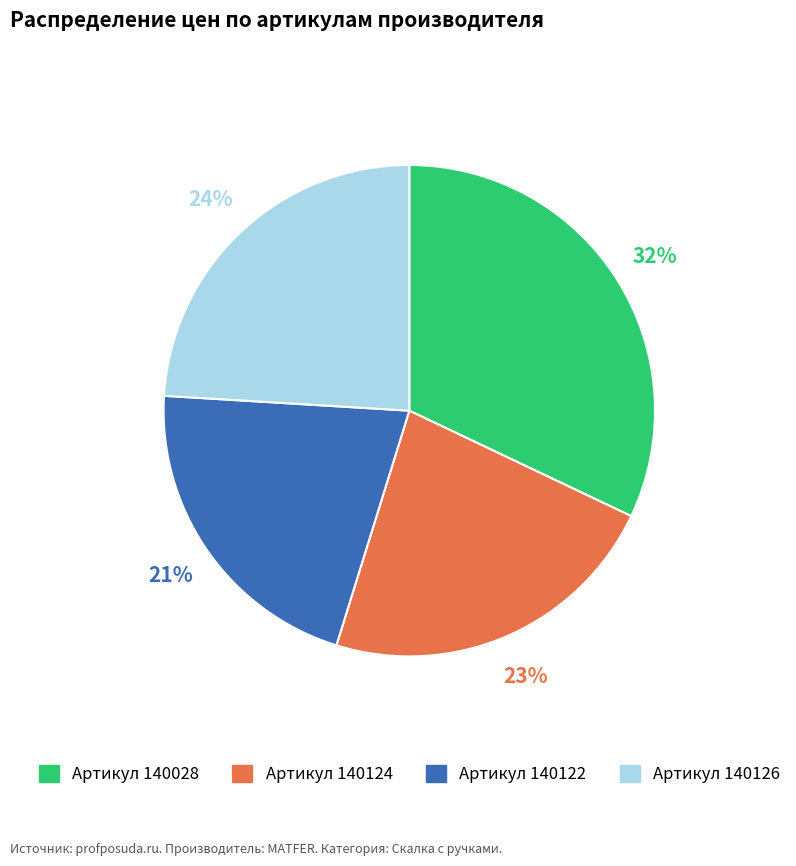

Is there any slice that represents more than half of the pie?

No